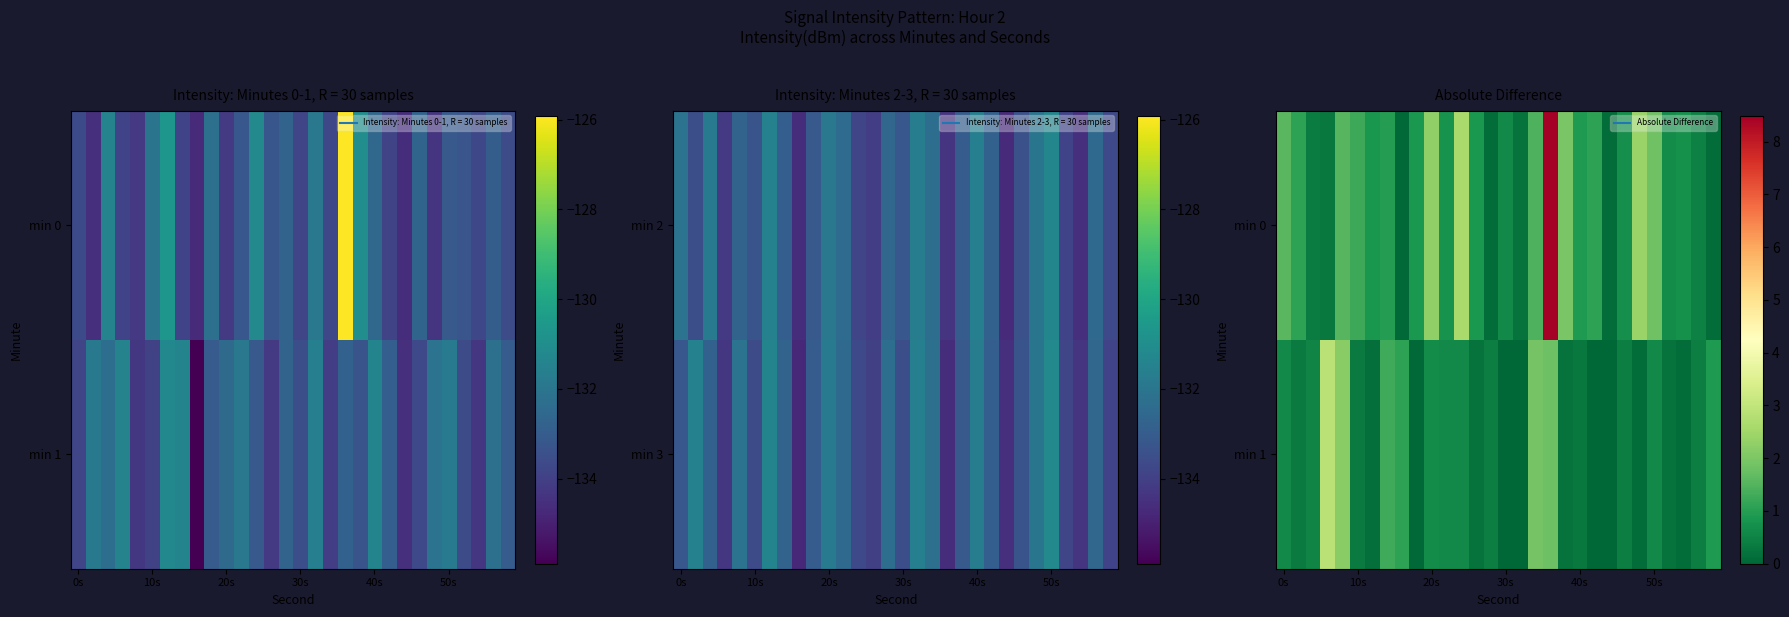

What is the sum of all min 0 values?

37.2